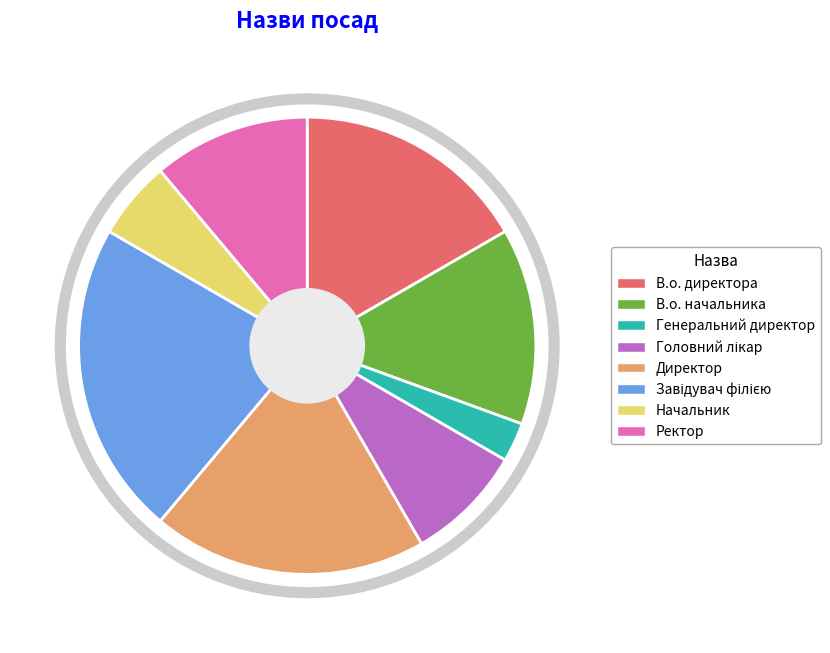

Which category has the smallest portion of the pie?

Генеральний директор